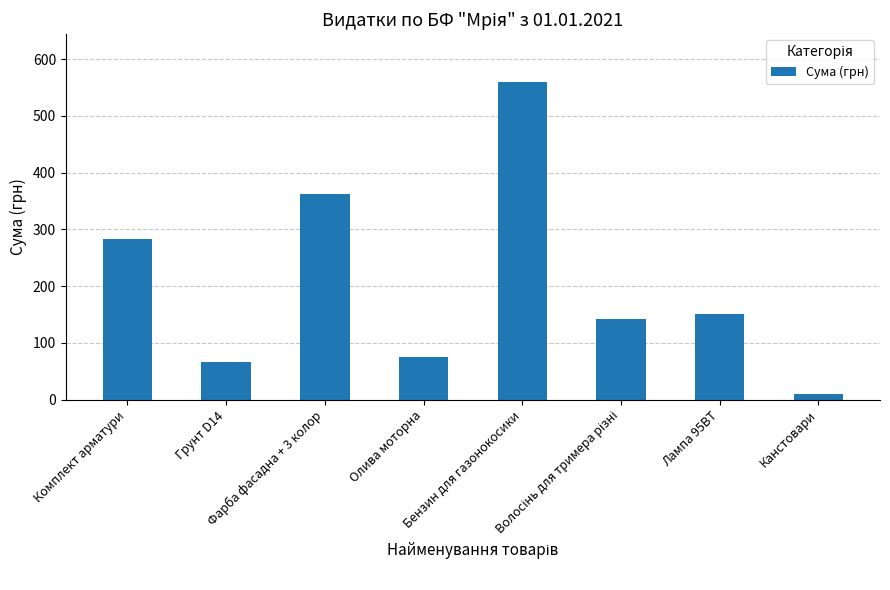

What is the label of the 1st bar from the left?

Комплект арматури